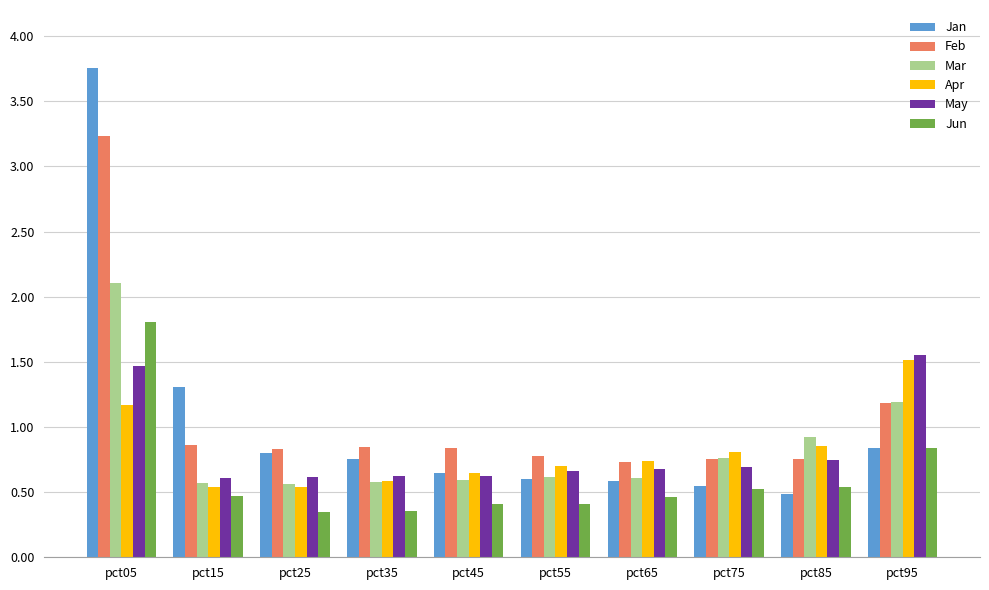

Which series has the widest spread of values?

Jan